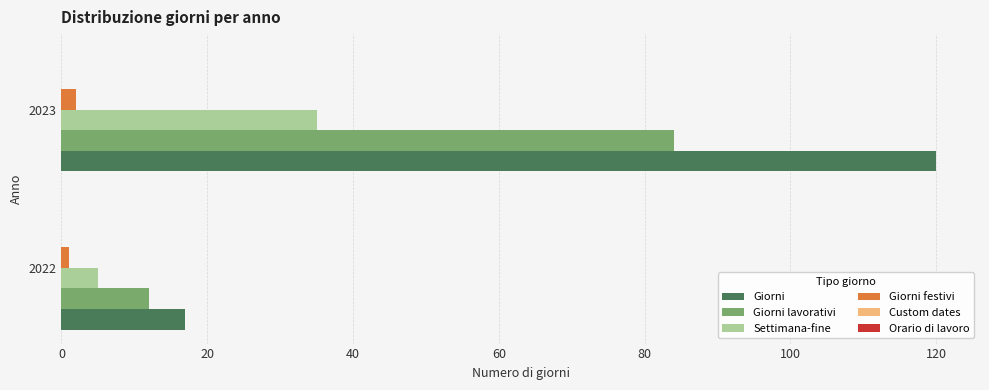

What is the maximum value shown in the chart?

120